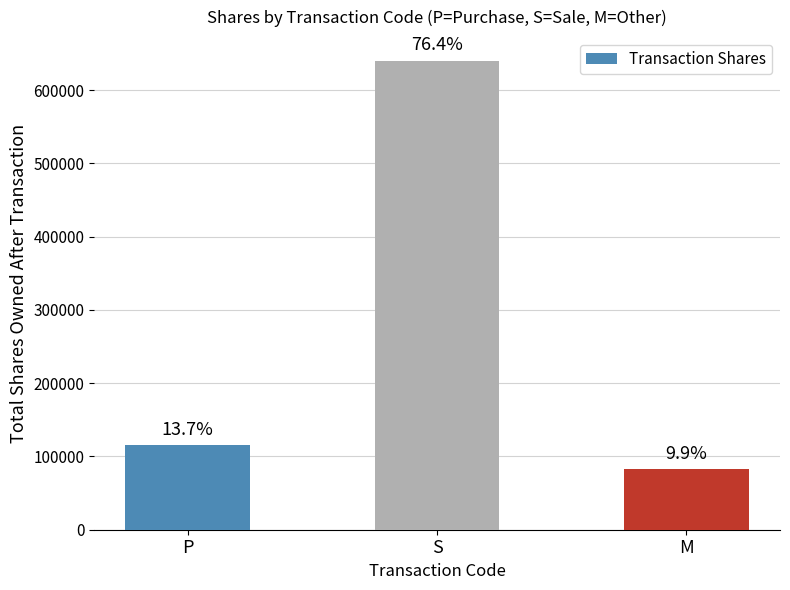

Are the bars horizontal?

No